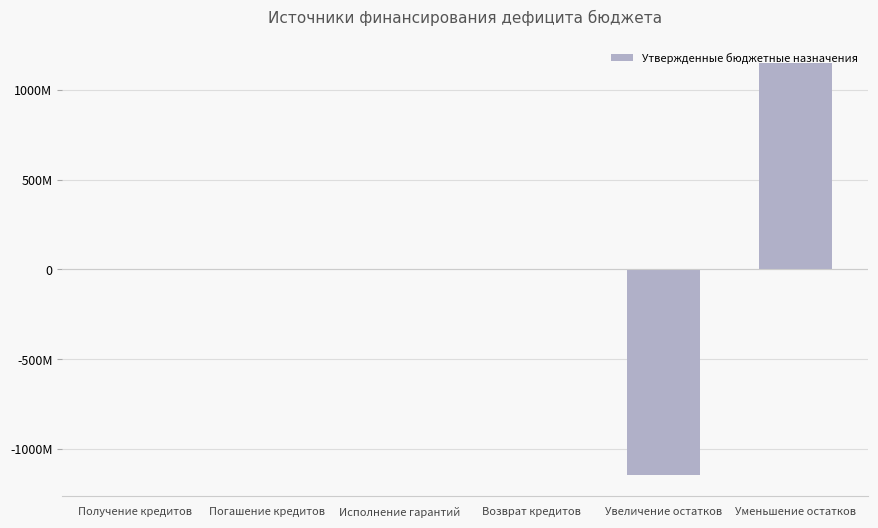

What is the ratio of the value at Уменьшение остатков to the value at Получение кредитов?

383.5